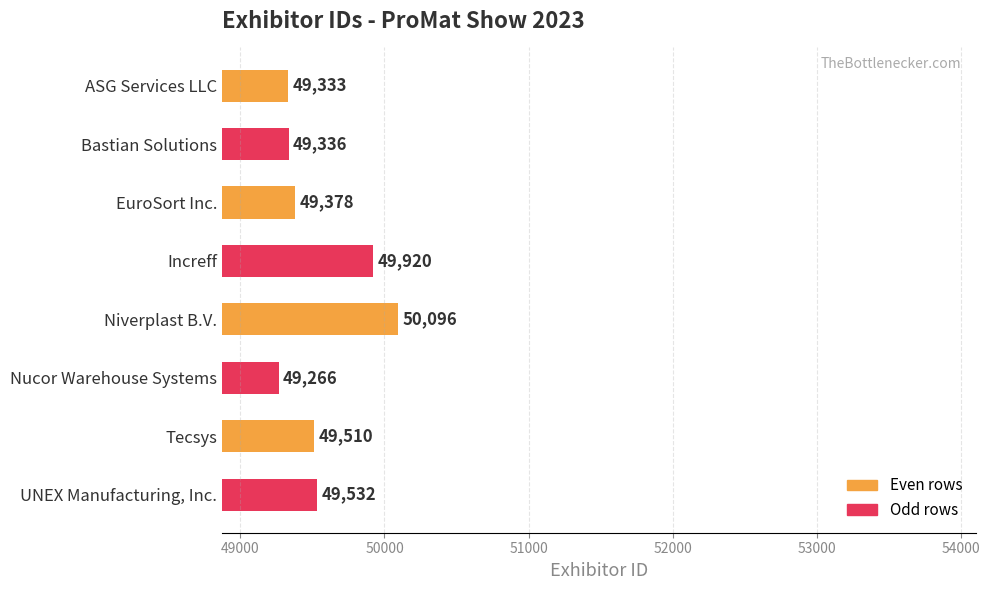

What is the change in value from ASG Services LLC to Bastian Solutions?

+3